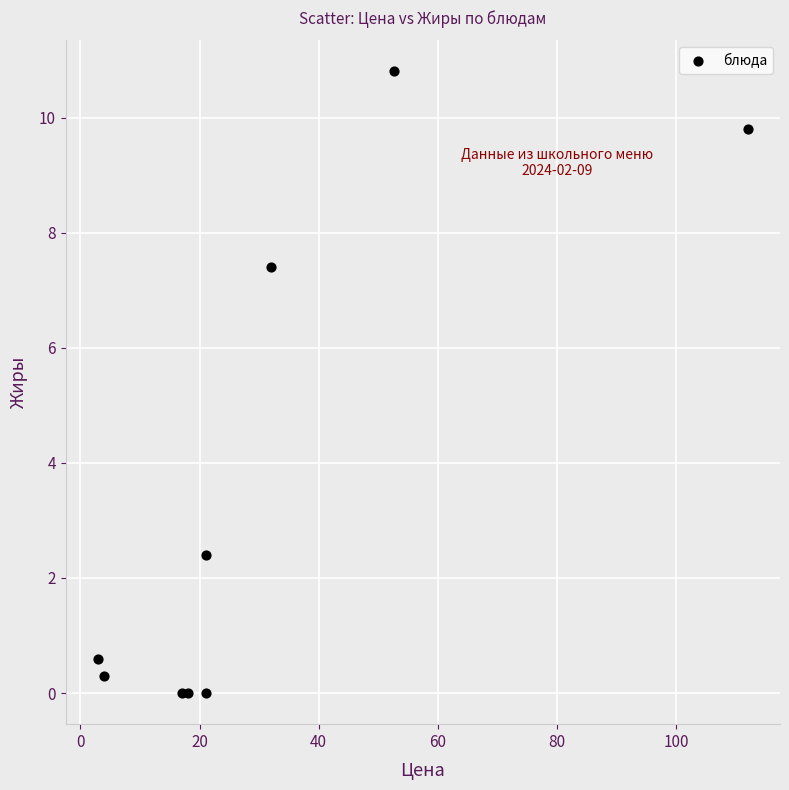

What Y value in the scatter plot is closest to 5?

7.4